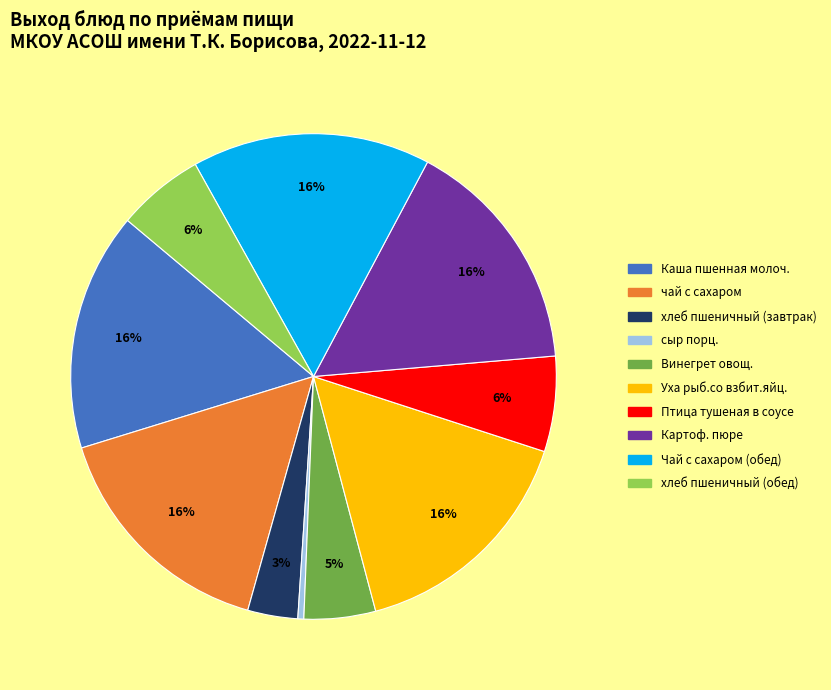

How many segments does this pie chart have?

10